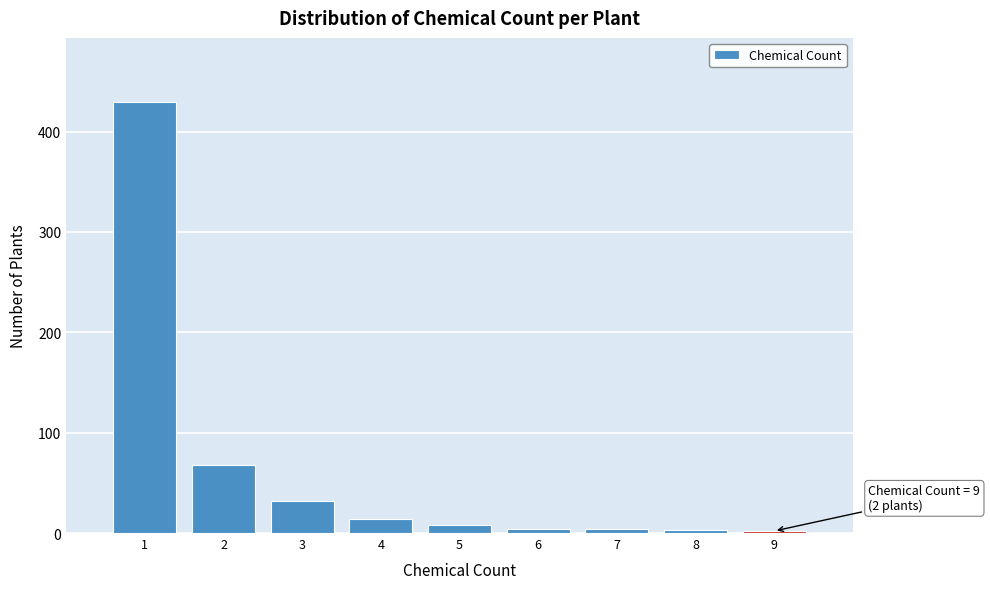

Over which range of the x-axis is the bar tallest?

0.5 to 1.5